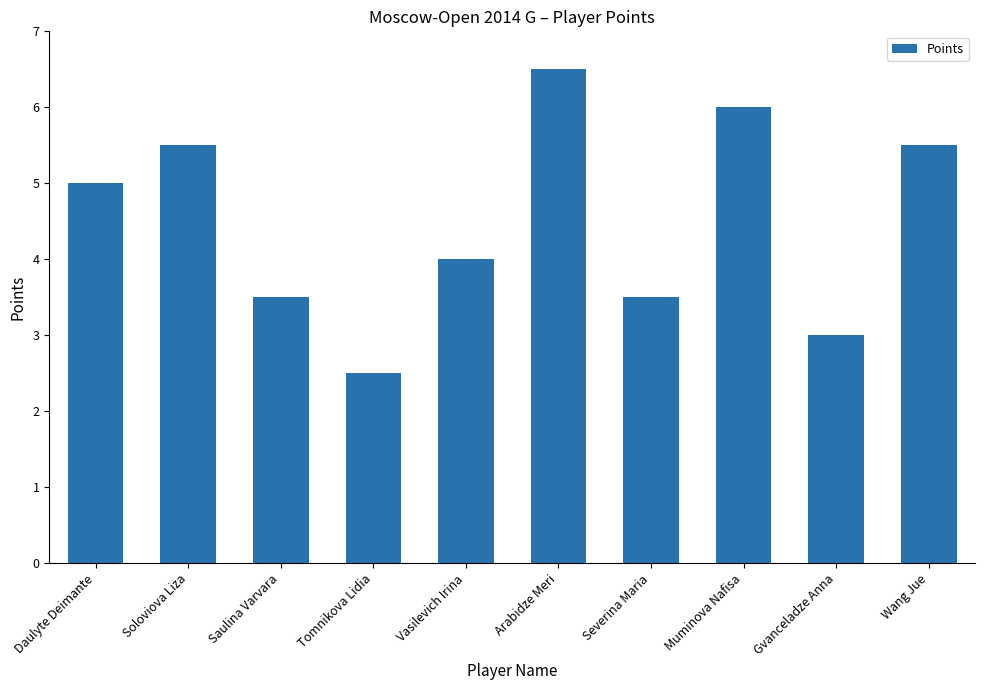

What is the difference between the maximum and second lowest values?

3.5